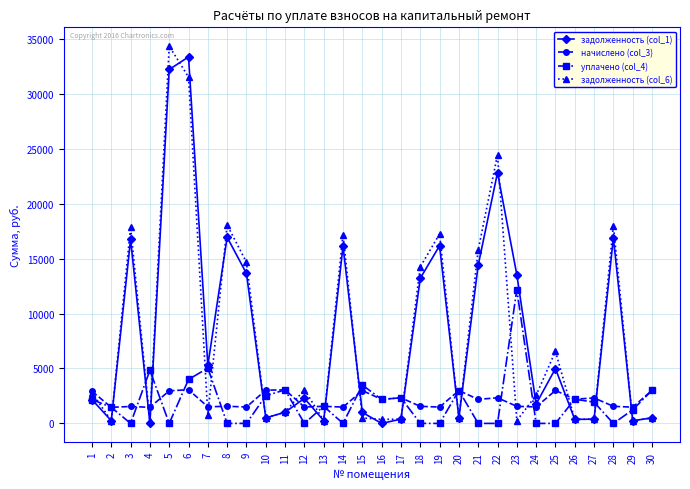

The value of уплачено (col_4) at 23 is 21780.5. True or false?

False